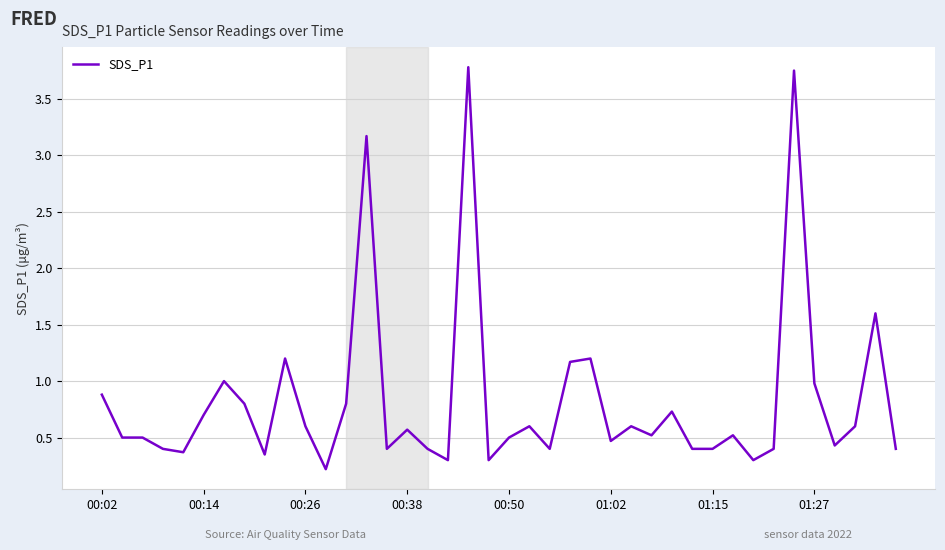

True or false: the data shows 1.4 at 00:02.

False